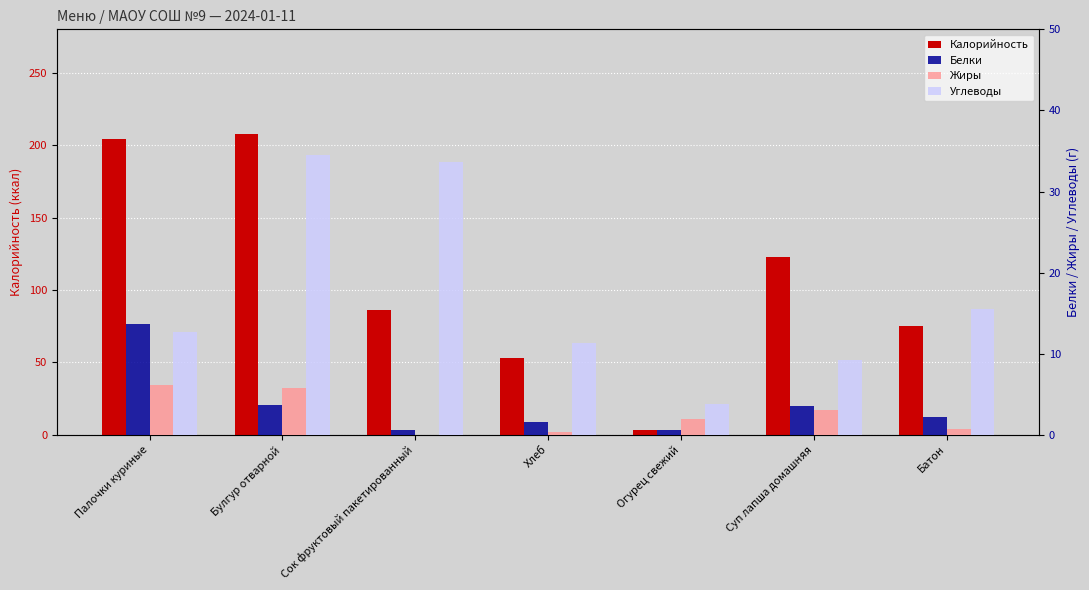

Rank the series by their maximum value, from highest to lowest.

Калорийность, Углеводы, Белки, Жиры